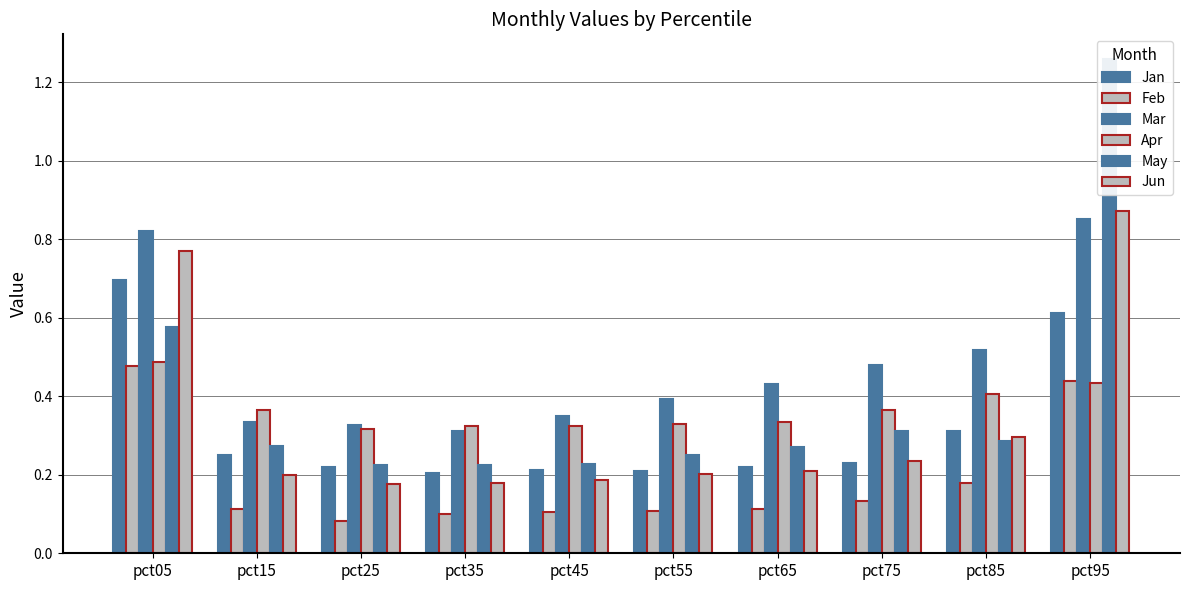

How many bars are there in each group?

6